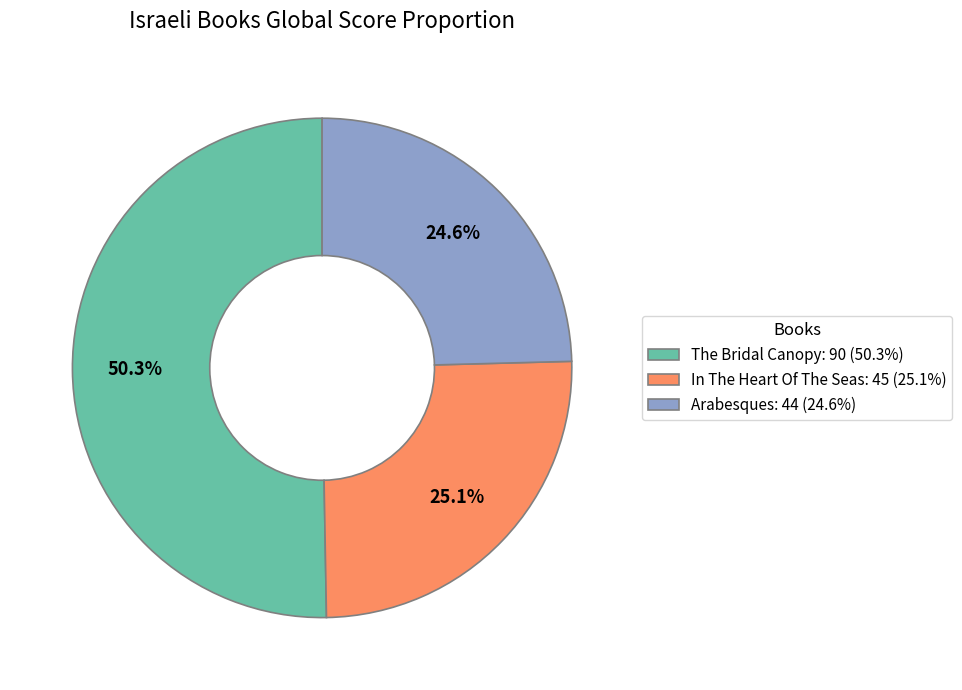

Which category has the biggest portion of the pie?

The Bridal Canopy